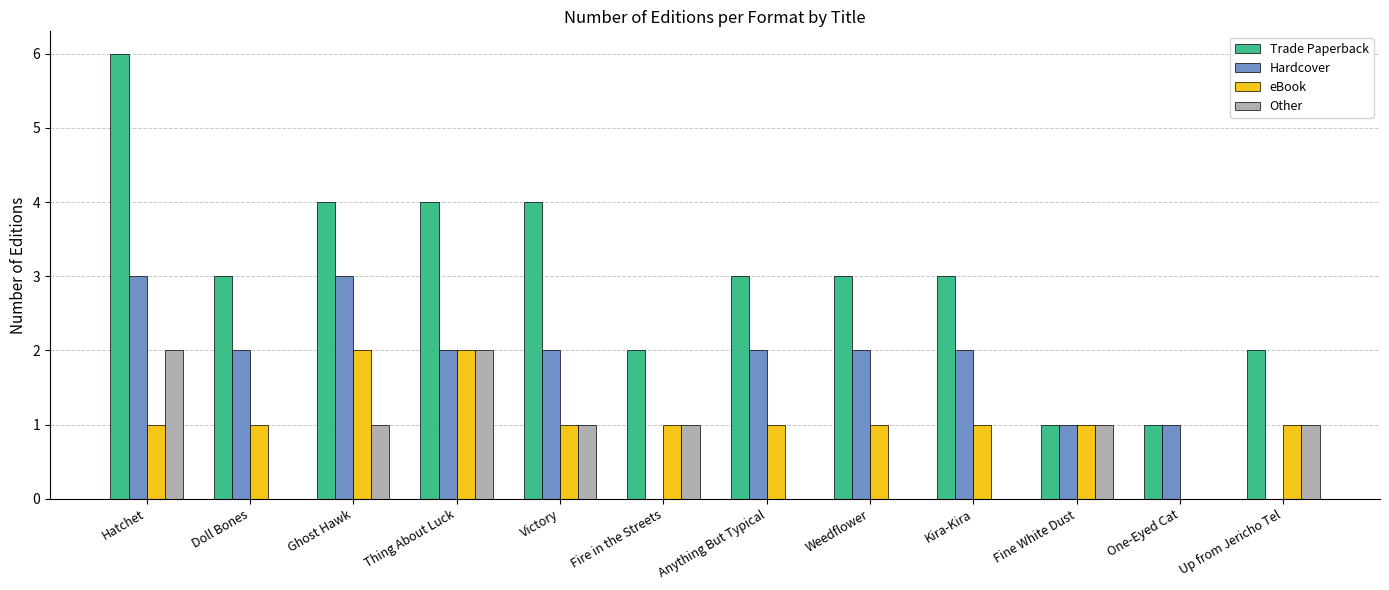

The Hardcover series shows 4 at Kira-Kira. True or false?

False